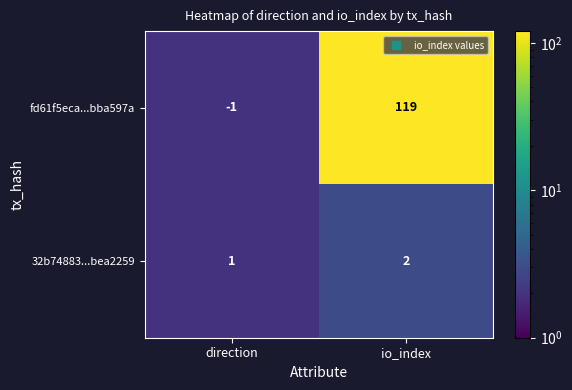

Reading right to left, list all the values displayed in this chart.

fd61f5eca...bba597a: io_index=119	direction=-1
32b74883...bea2259: io_index=2	direction=1